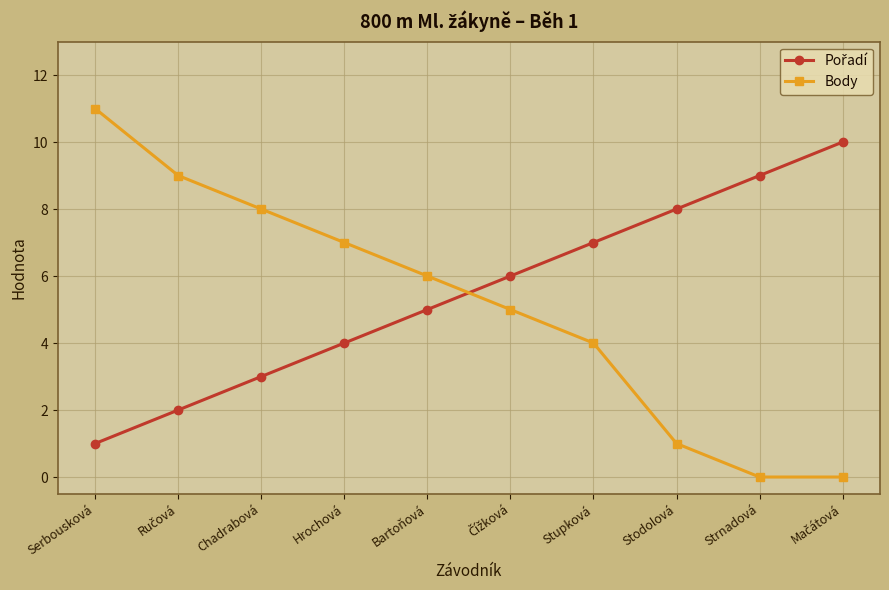

Which series has the largest range (max minus min)?

Body